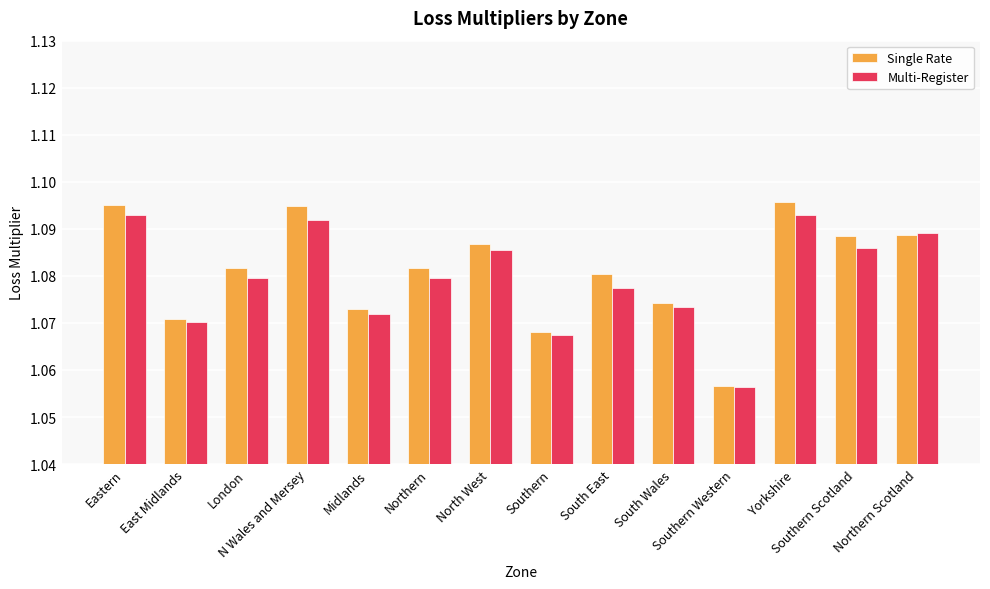

How many Single Rate values are between 1 and 2?

14